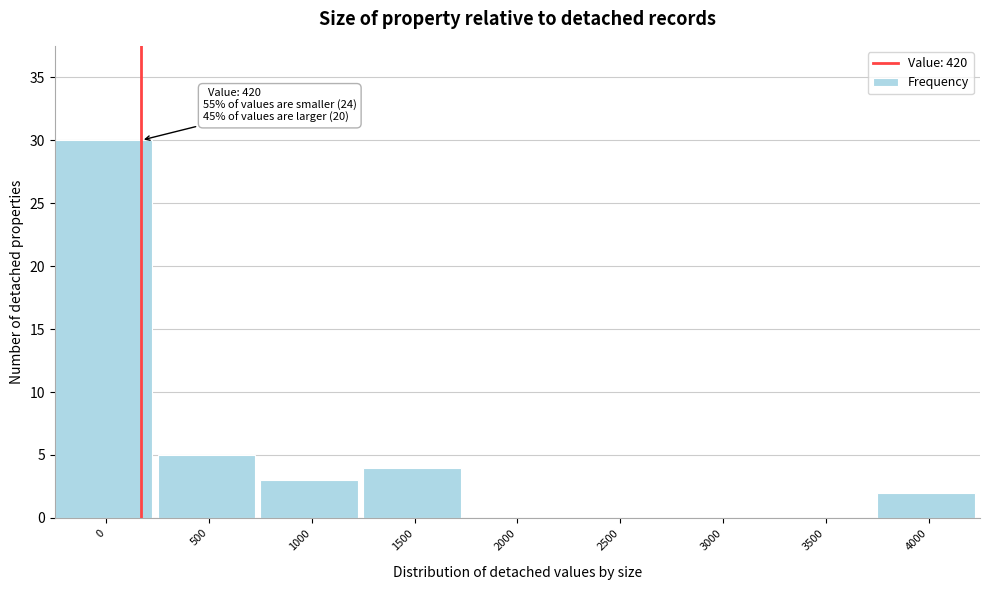

Reading left to right, extract all data points from this chart.

0=30	500=5	1000=3	1500=4	2000=0	2500=0	3000=0	3500=0	4000=2